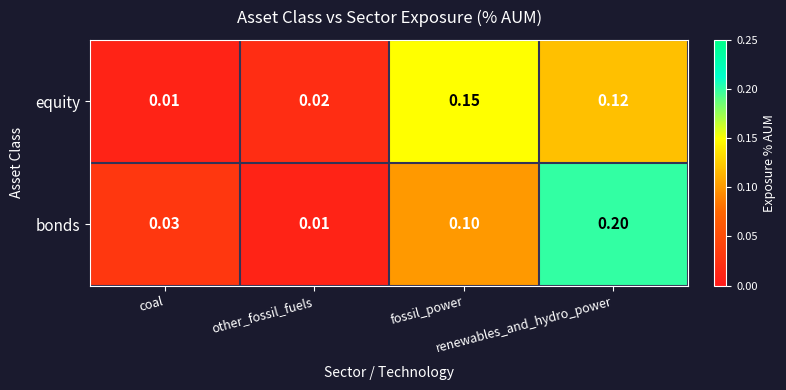

Which series has the largest range (max minus min)?

bonds